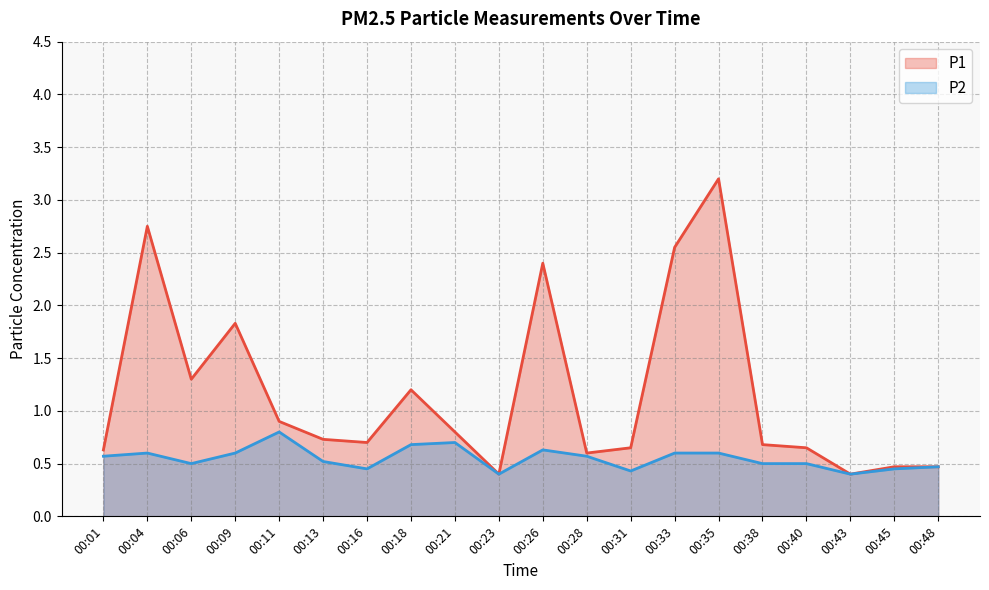

What is the sum of all P1 values?

23.3